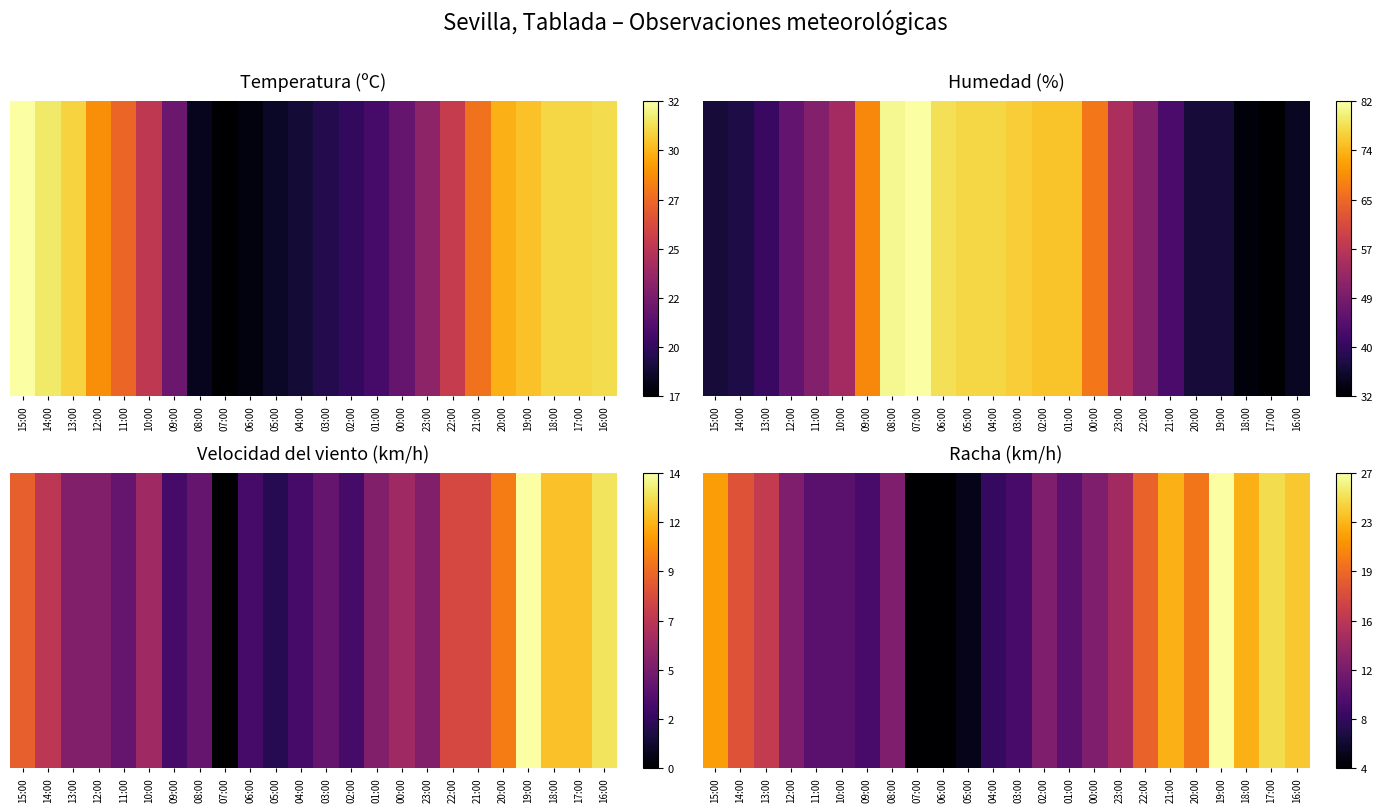

List the labels in order of value, smallest first.

07:00, 06:00, 05:00, 04:00, 09:00, 03:00, 11:00, 10:00, 01:00, 12:00, 08:00, 02:00, 00:00, 23:00, 13:00, 14:00, 22:00, 20:00, 15:00, 21:00, 18:00, 16:00, 17:00, 19:00